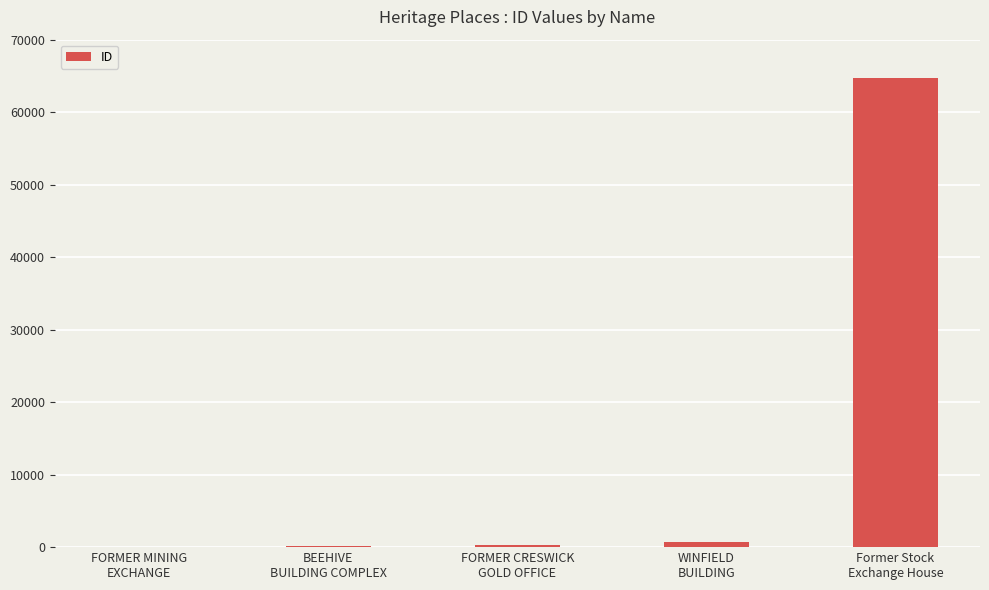

What is the sum of all values?

66006